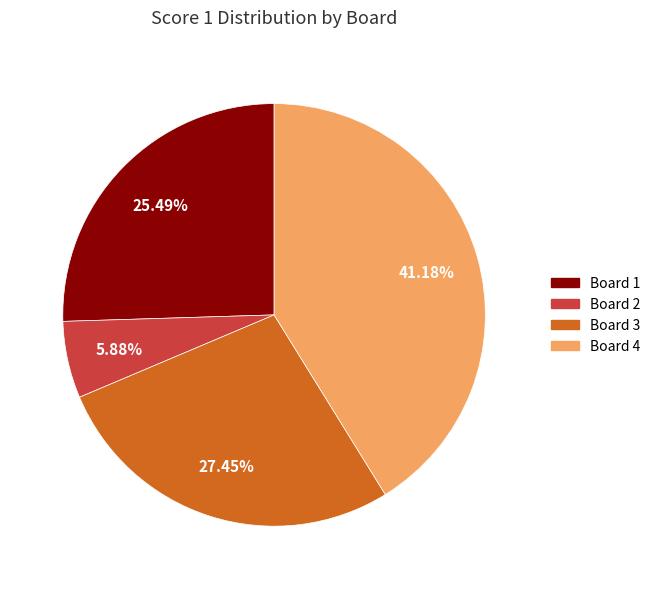

Is there any slice that represents more than half of the pie?

No